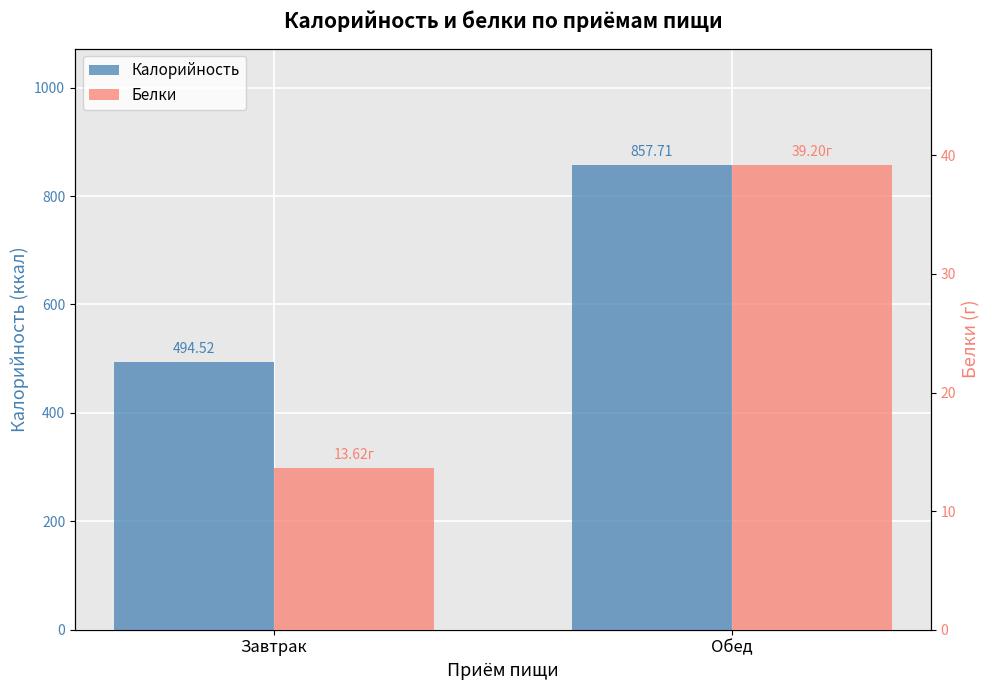

Reading left to right, extract all data points from this chart.

Калорийность: 494.5	857.7
Белки: 13.6	39.2